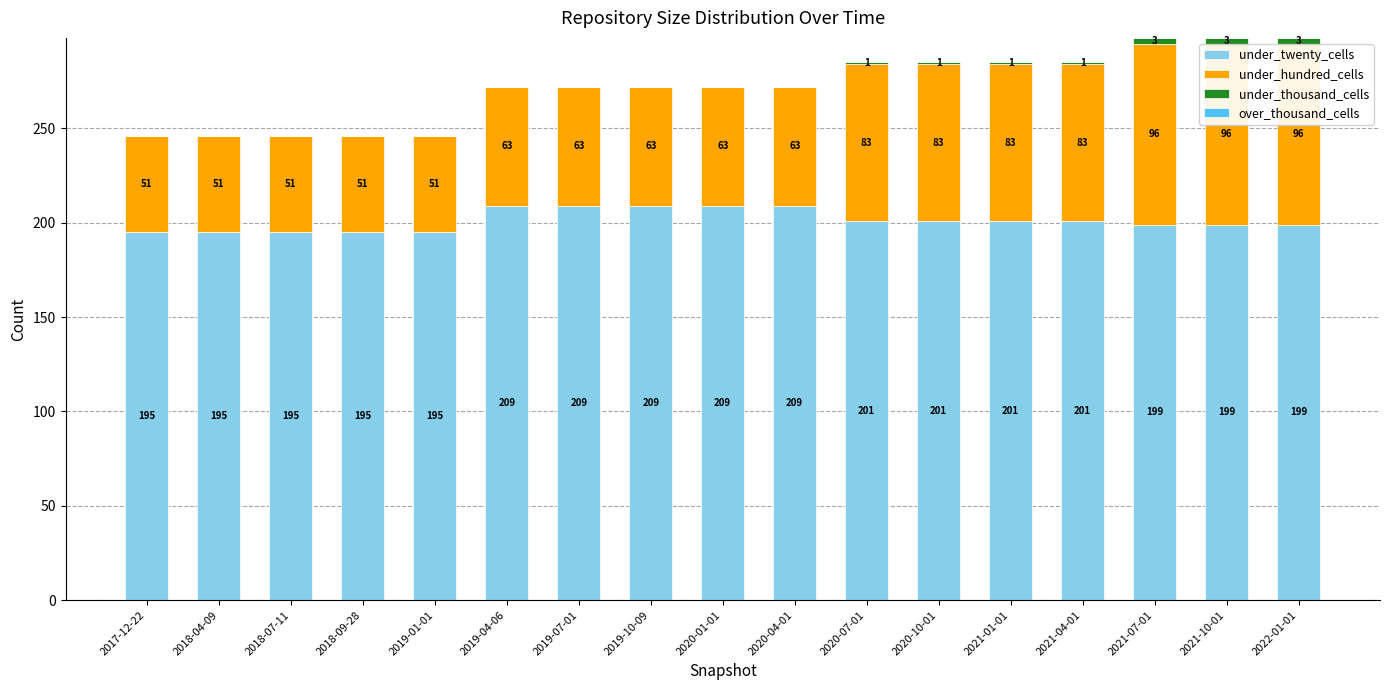

What is the total value across all series at 2021-10-01?

298